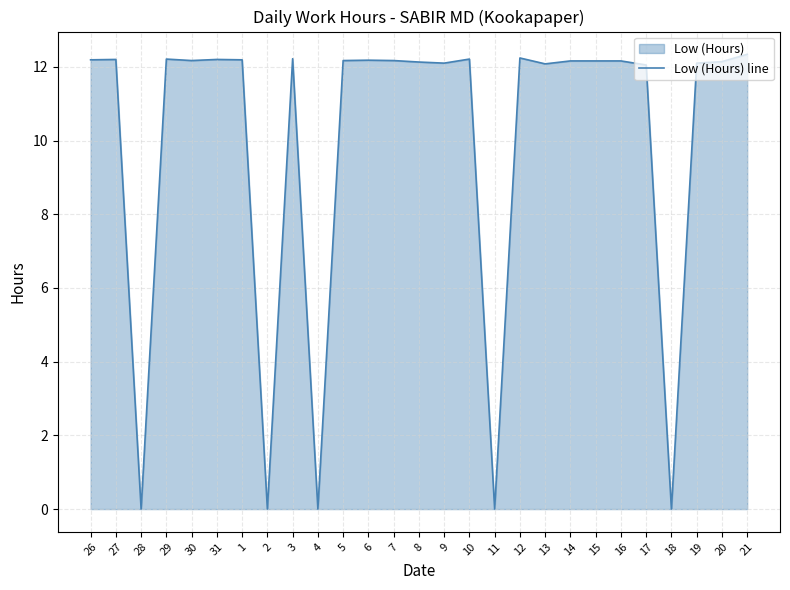

Rank the categories by value from lowest to highest.

28, 2, 4, 11, 18, 17, 13, 9, 19, 8, 20, 14, 15, 16, 30, 5, 7, 6, 26, 1, 27, 31, 29, 10, 3, 12, 21